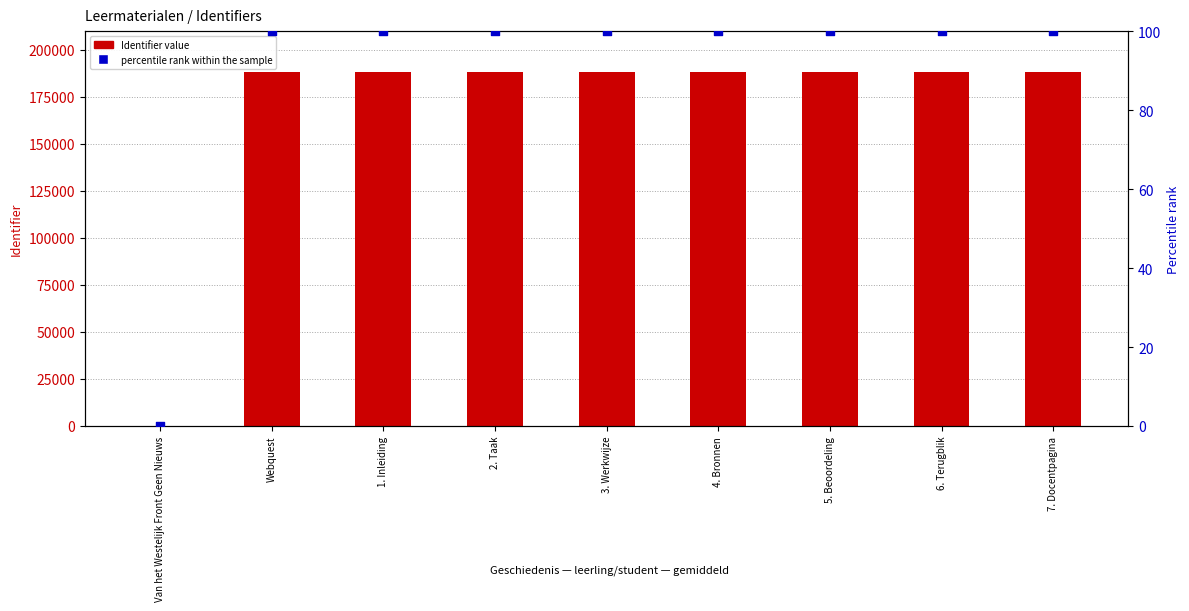

Which series contains the highest Y value?

Identifier value